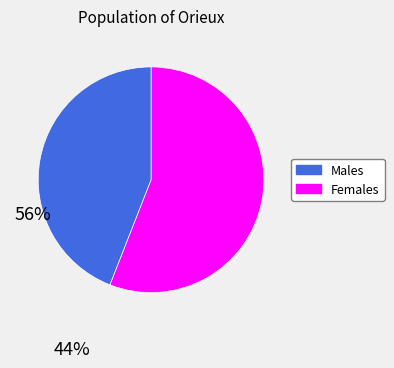

How many slices are in this pie chart?

2